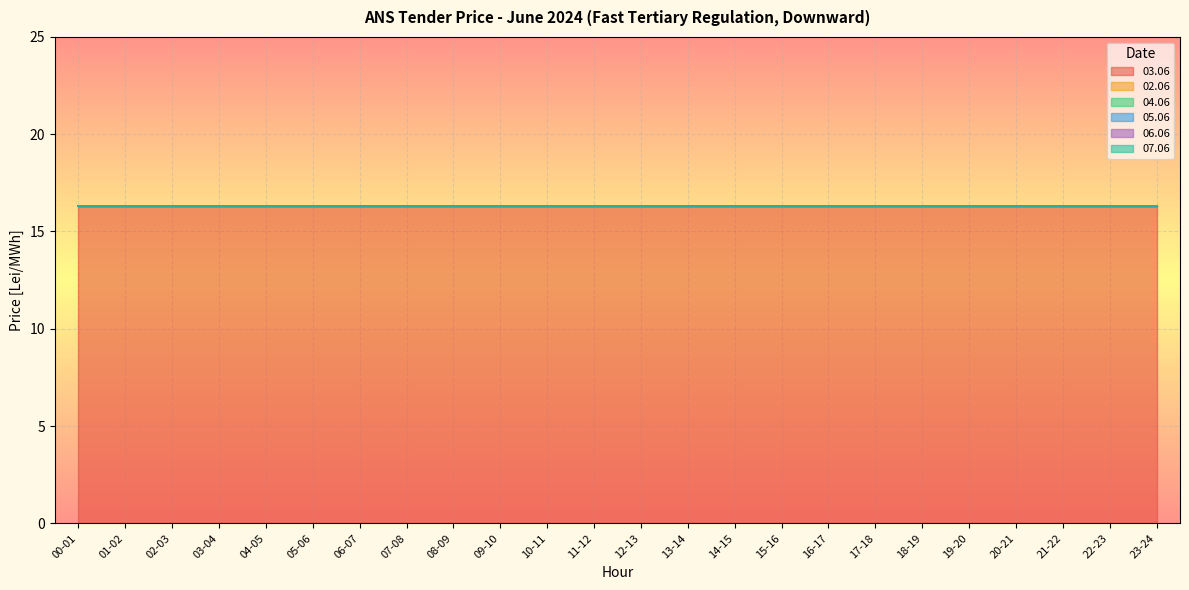

What are all the series names shown in the legend?

03.06, 02.06, 04.06, 05.06, 06.06, 07.06